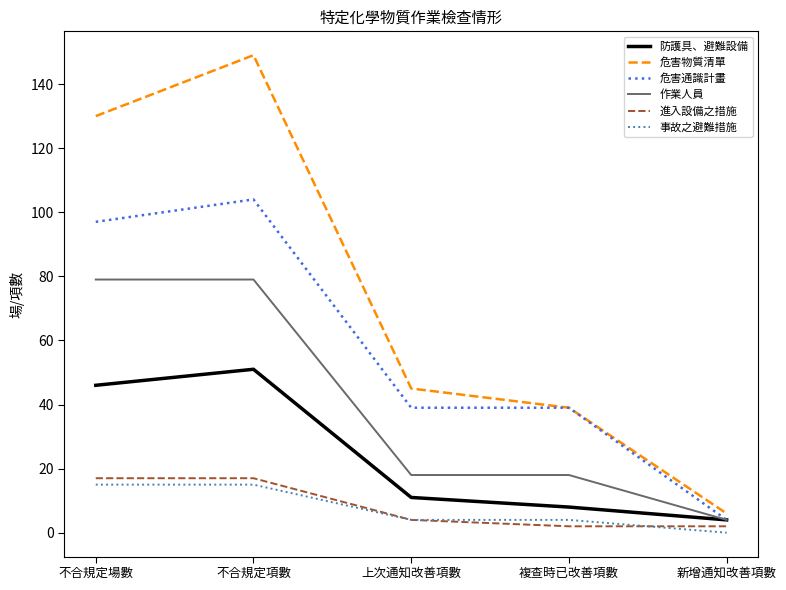

Which series has the widest spread of values?

危害物質清單